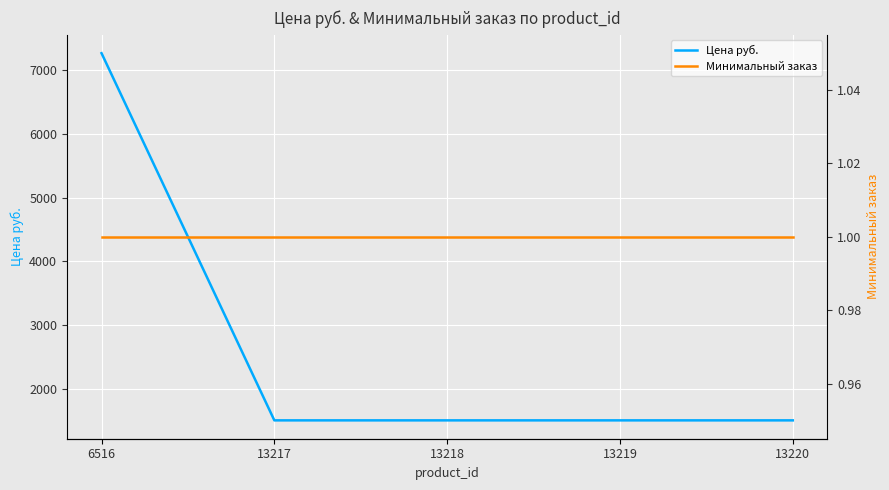

Rank the series at 13220 from highest to lowest value.

Цена руб., Минимальный заказ